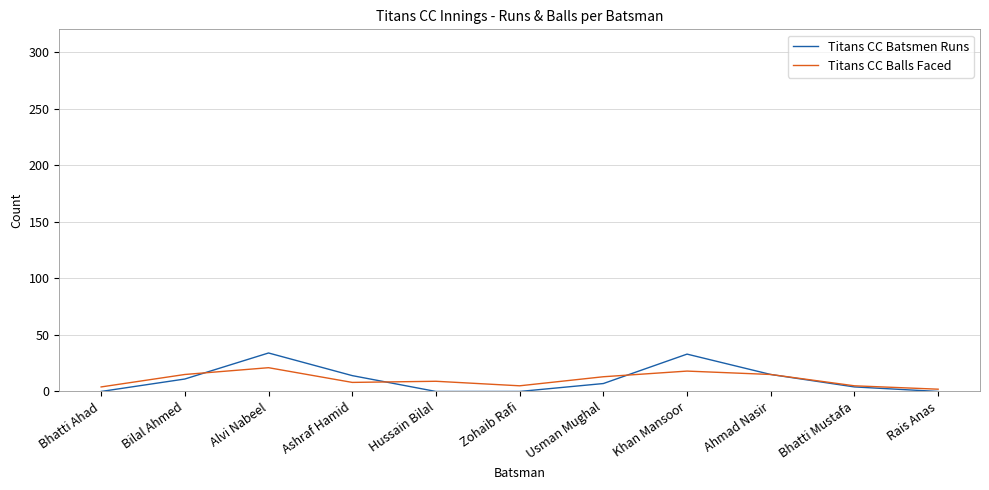

What are all the series names shown in the legend?

Titans CC Batsmen Runs, Titans CC Balls Faced